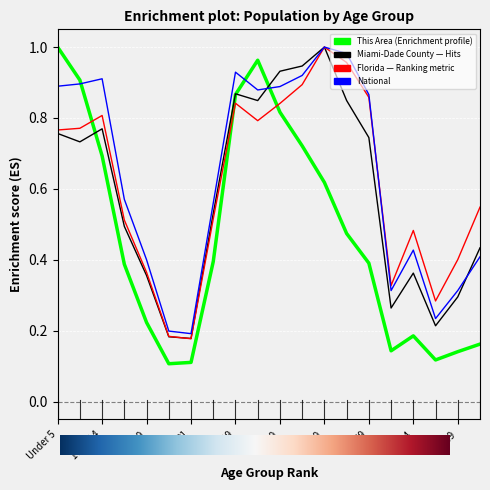

The This Area series shows 0.4 at 22-24. True or false?

True